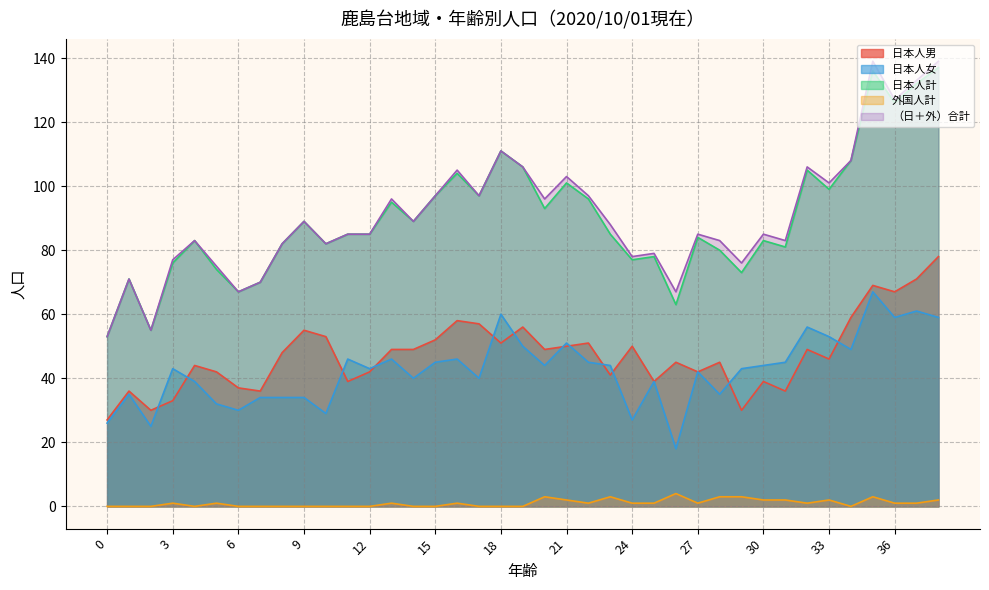

What is the sum of all 日本人女 values?

1658